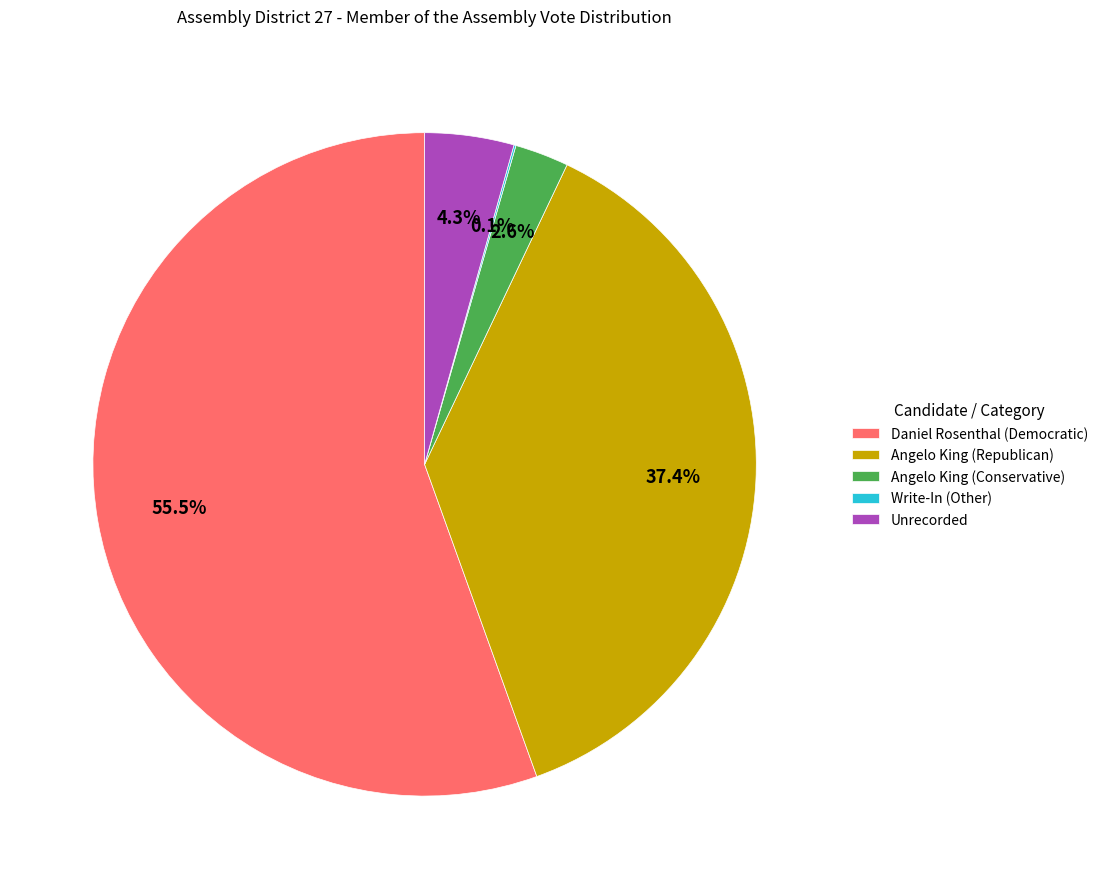

The Unrecorded slice represents 16% of the pie. True or false?

False